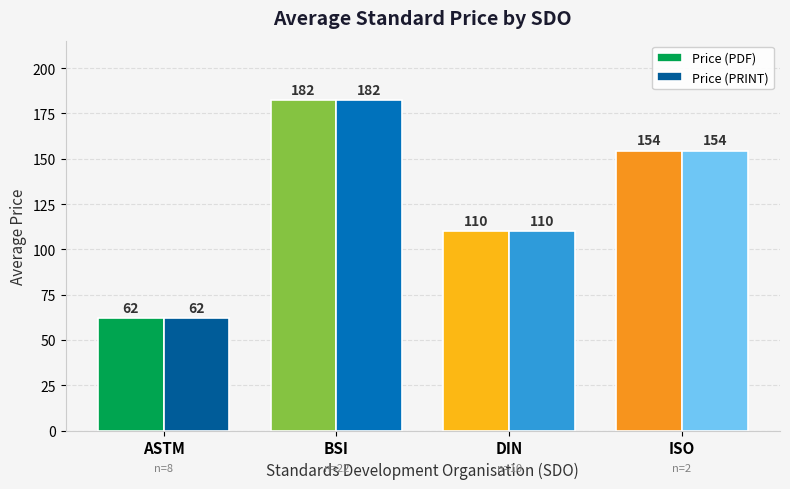

List the labels in order of Price (PRINT) value, largest first.

BSI, ISO, DIN, ASTM